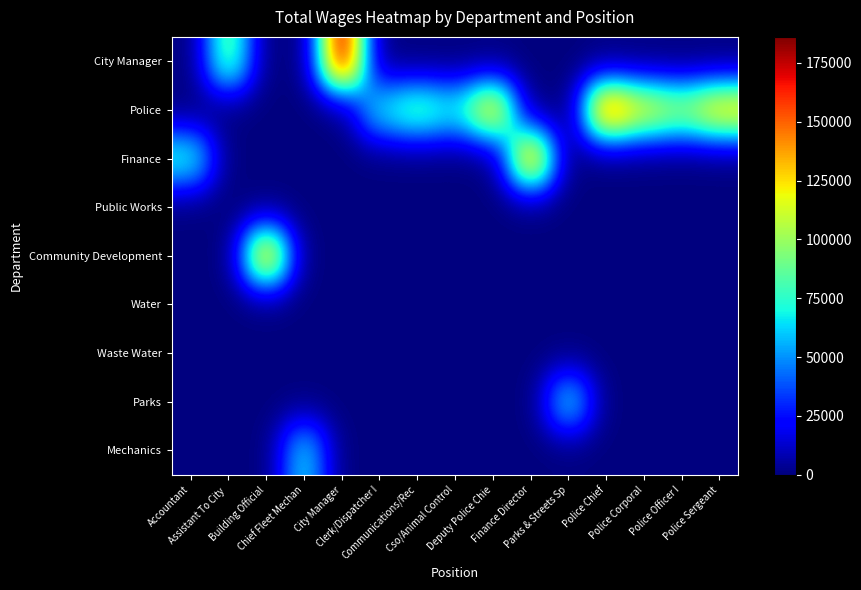

What is the total value across all series at Chief Fleet Mechan?

66419